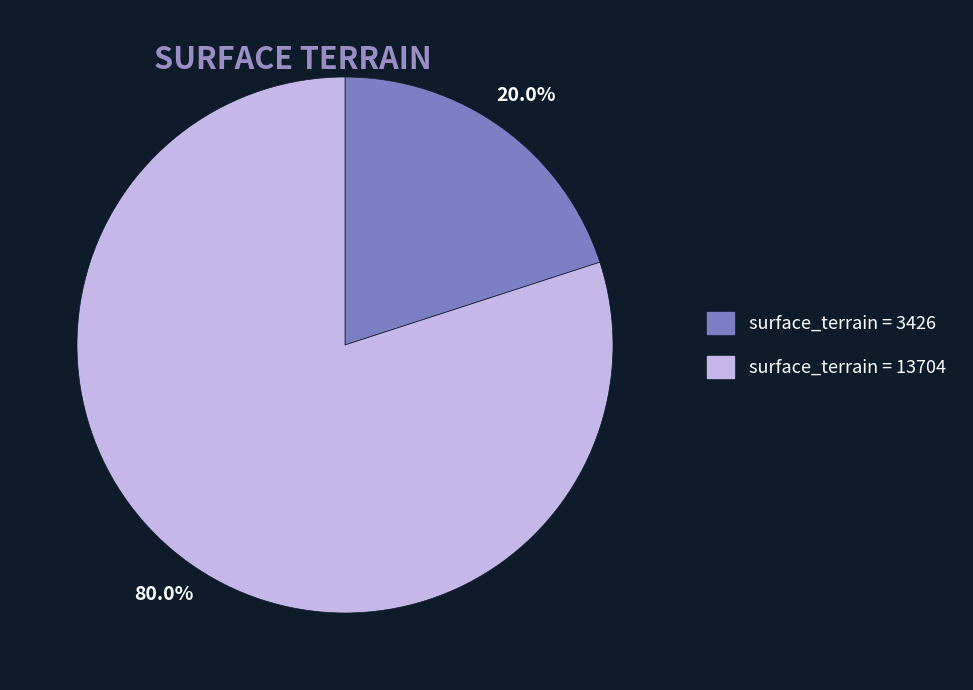

How many segments does this pie chart have?

2